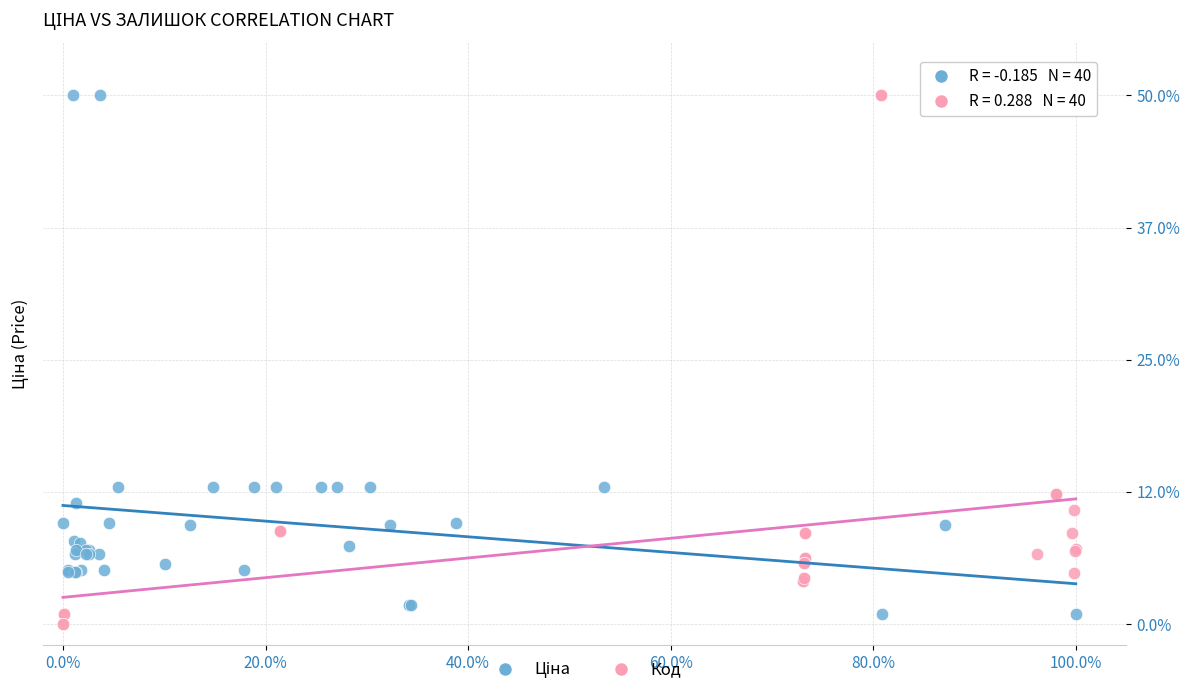

Which series has the largest Y range (max minus min)?

Код